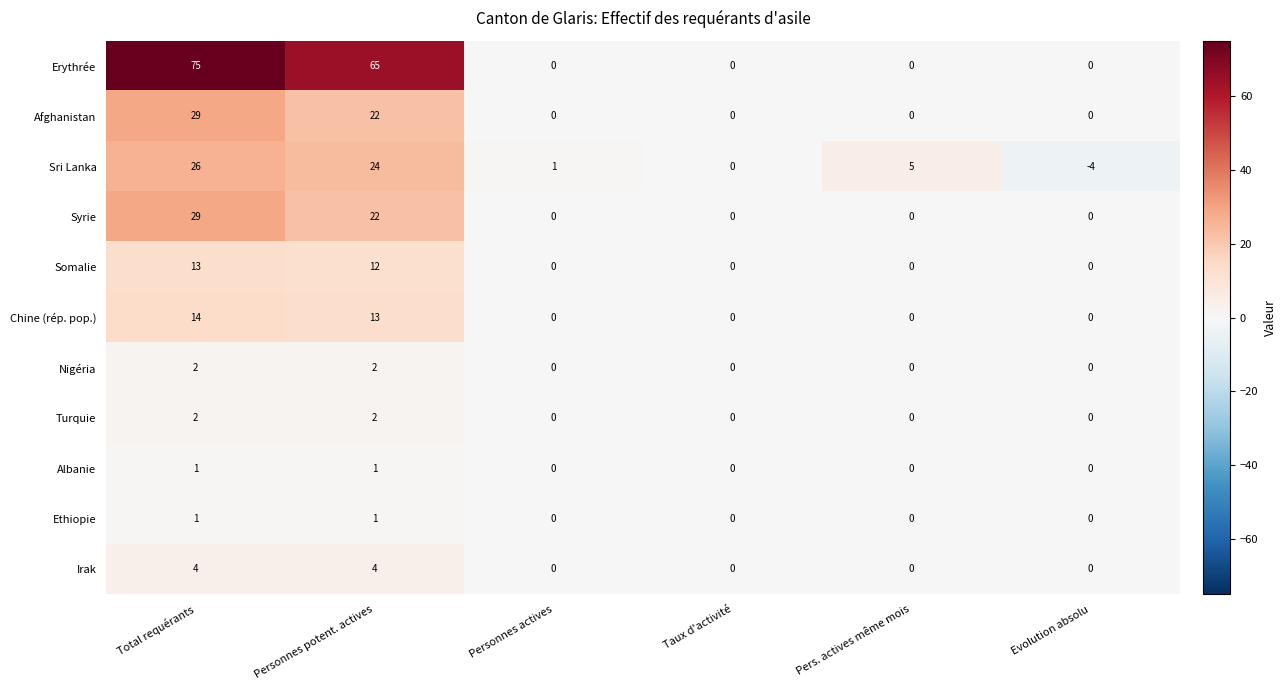

What is the minimum value shown in the chart?

-4